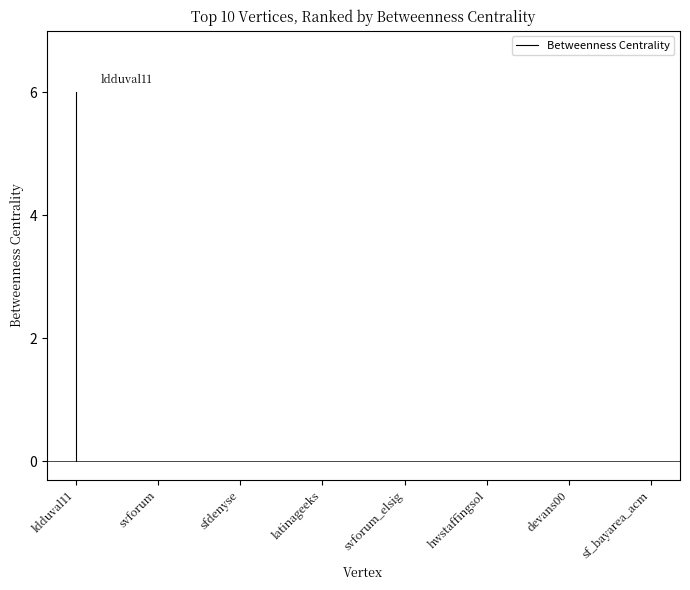

What is the sum of the values at ldduval11 and svforum?

6